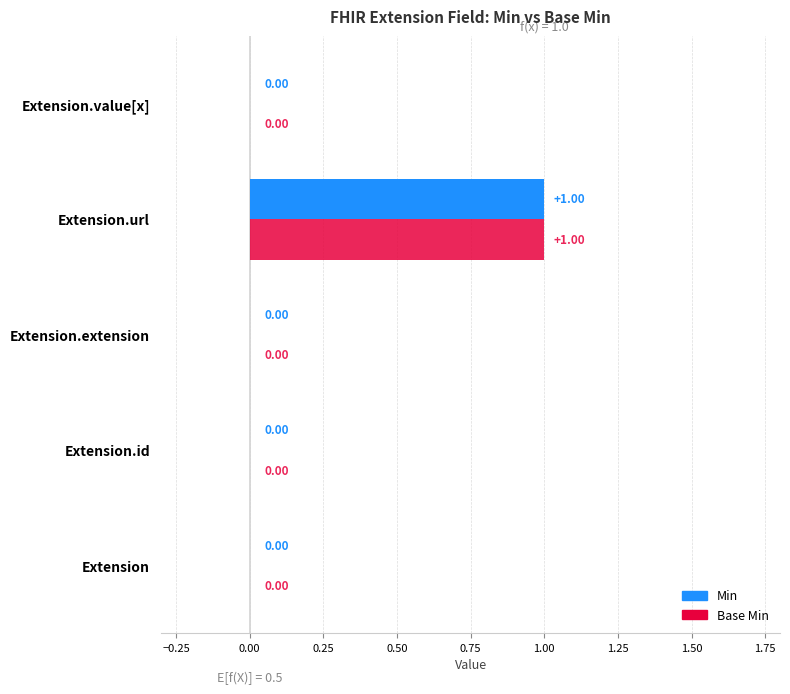

What is the greatest value displayed?

1